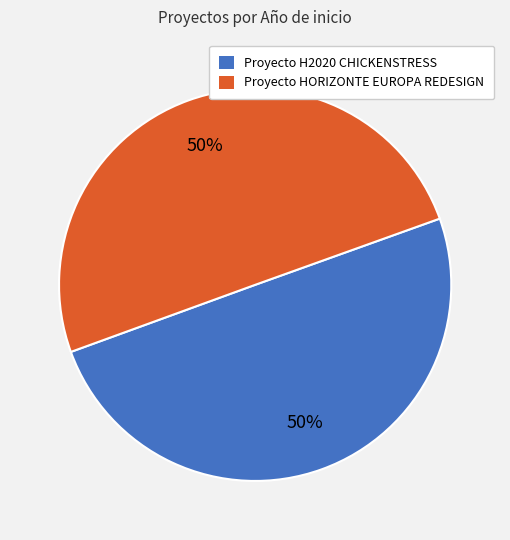

What is the ratio of the value at Proyecto H2020 CHICKENSTRESS to the value at Proyecto HORIZONTE EUROPA REDESIGN?

1.0